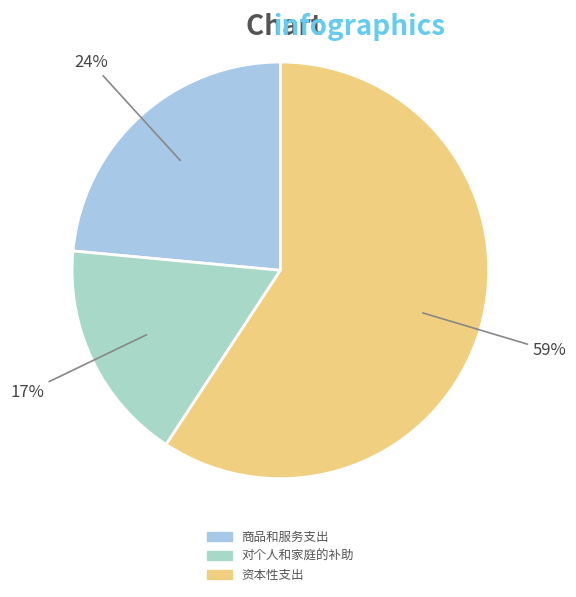

How many slices are in this pie chart?

3